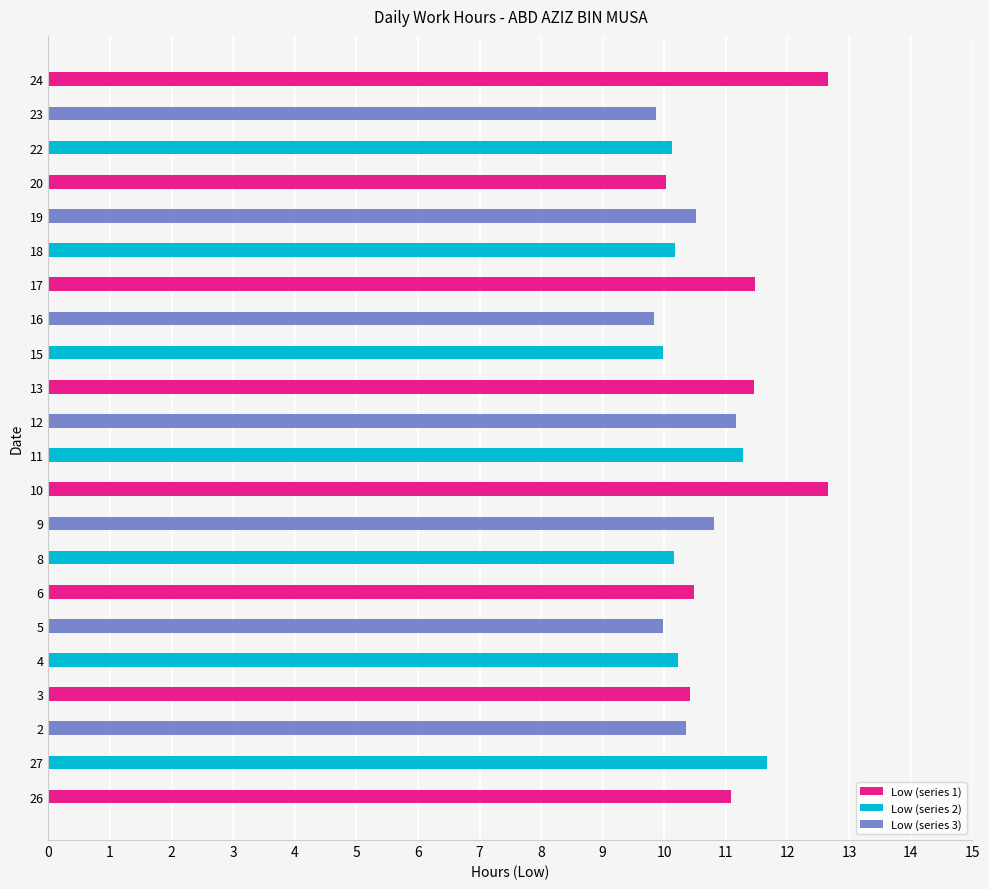

Is it true that the value at 20 is 10.0?

True